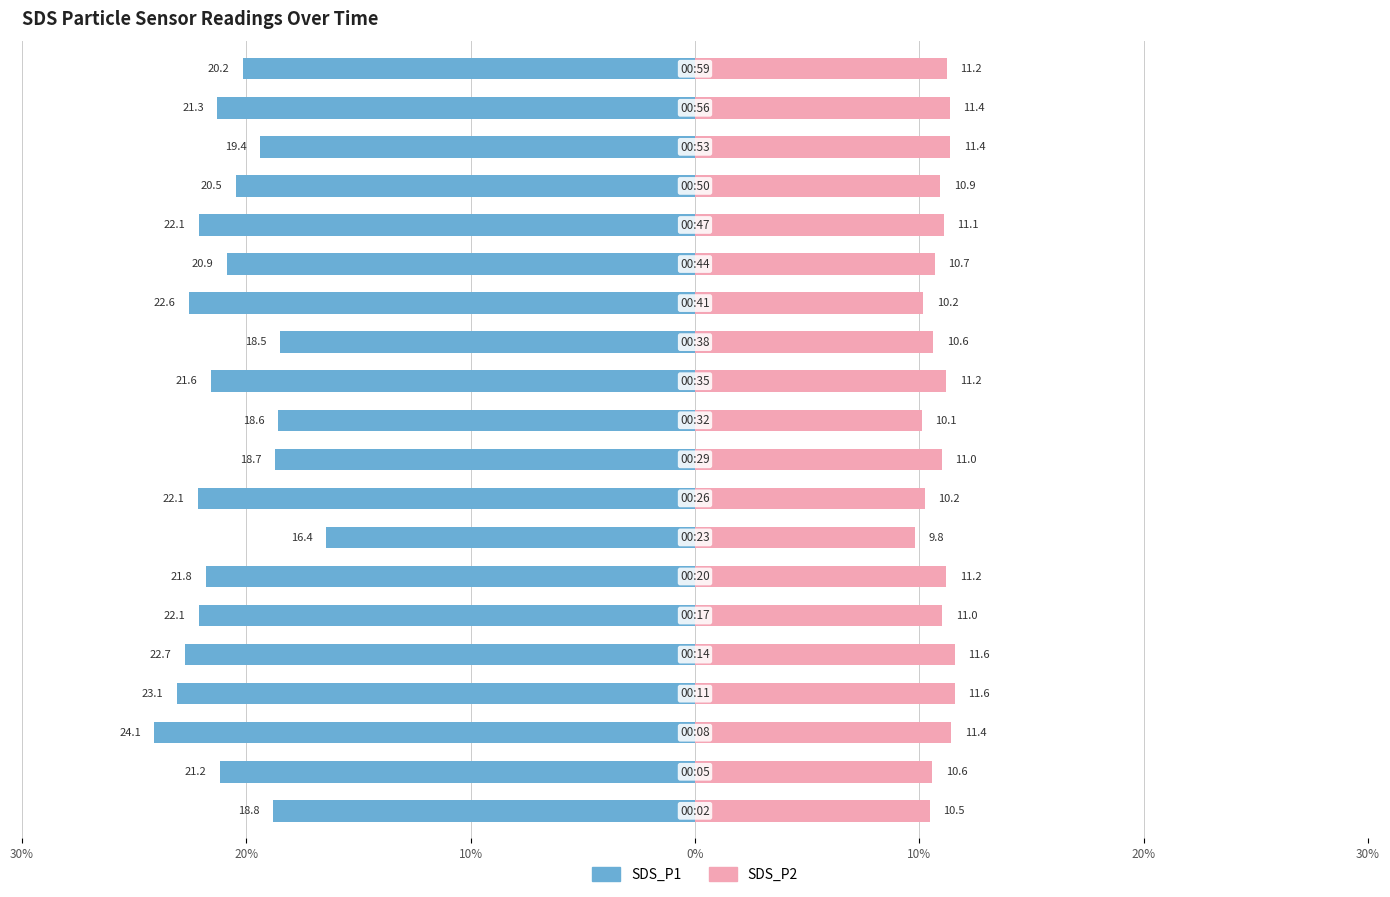

At how many categories does at least one series exceed -20?

20